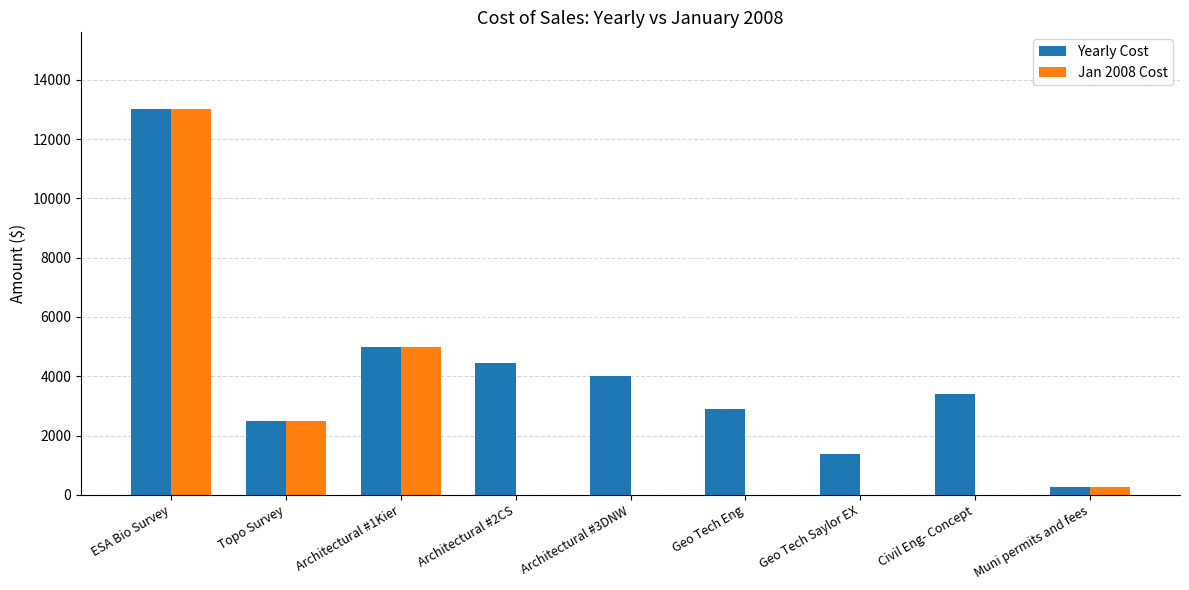

How many distinct data groups are displayed?

2